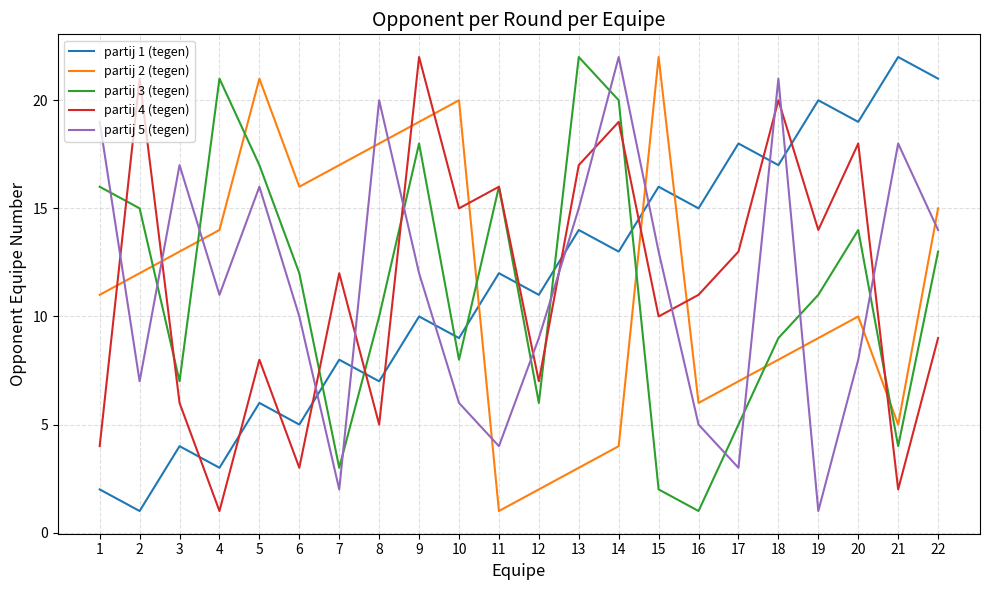

How many lines are shown in the chart?

5